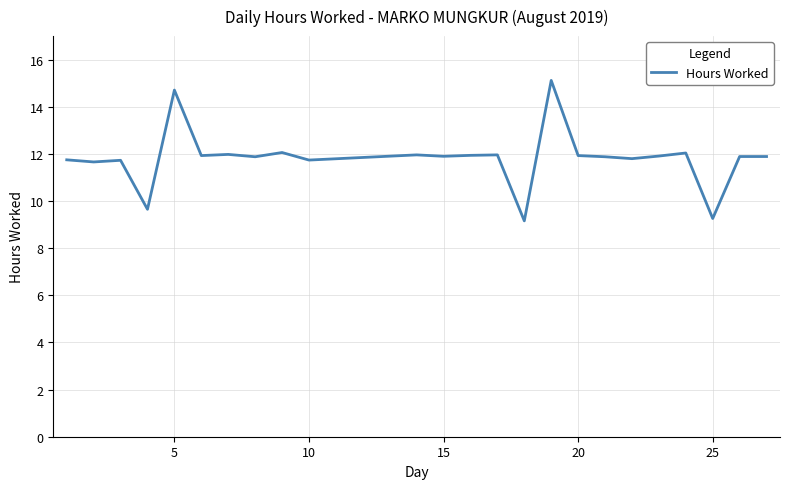

What is the difference between the maximum and minimum values?

6.0